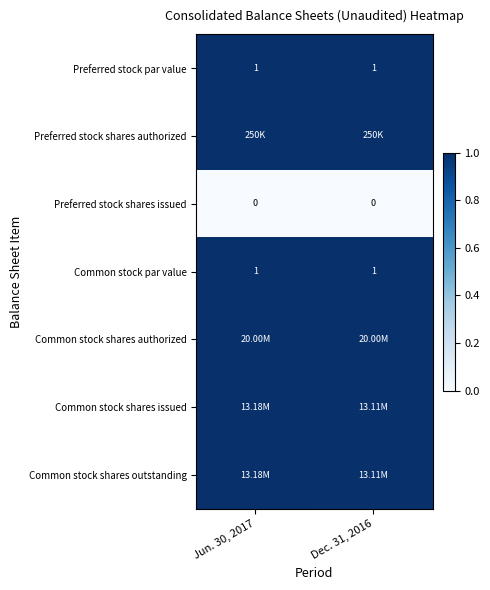

At which label does Common stock shares authorized reach its minimum?

Jun. 30, 2017